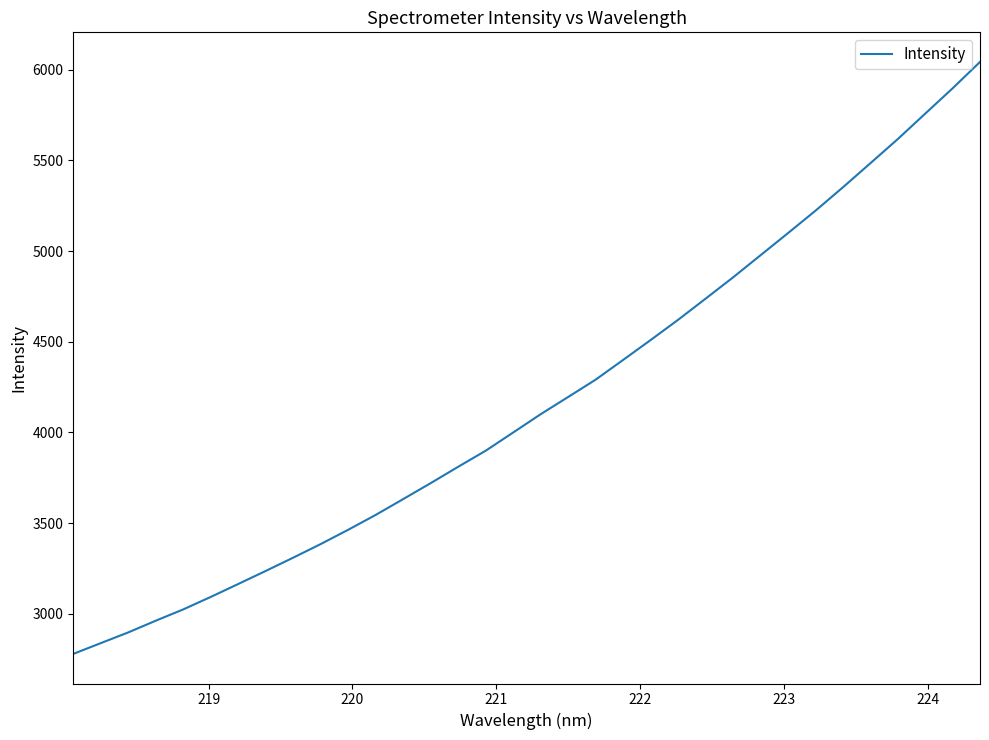

What is the maximum value shown in the chart?

6043.8